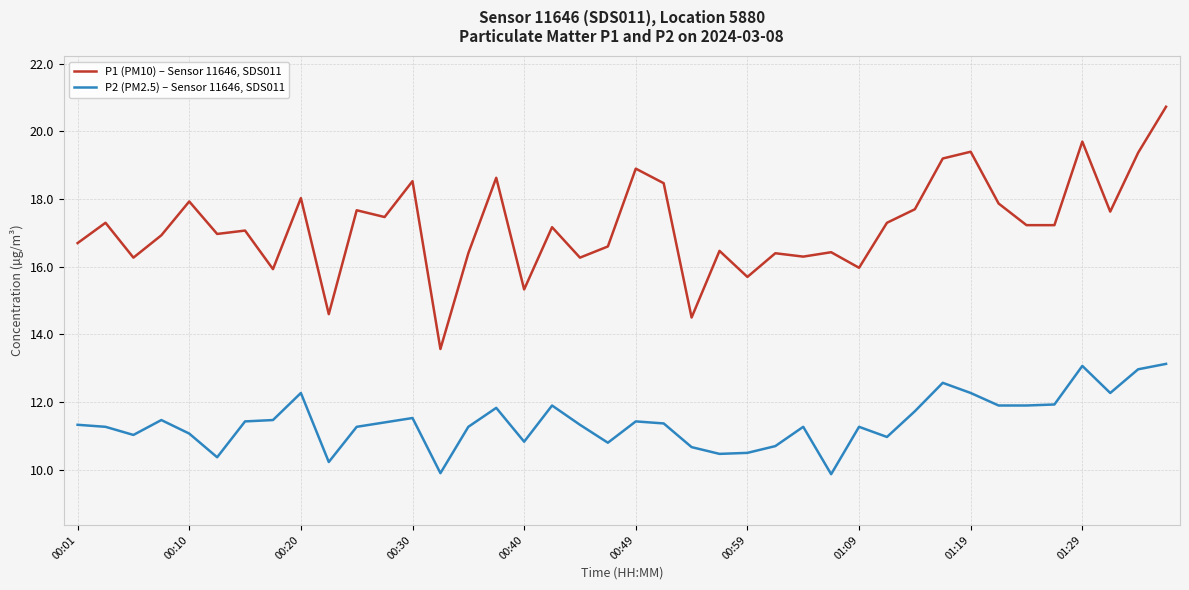

Which series has the largest total across all categories?

P1 (PM10) – Sensor 11646, SDS011